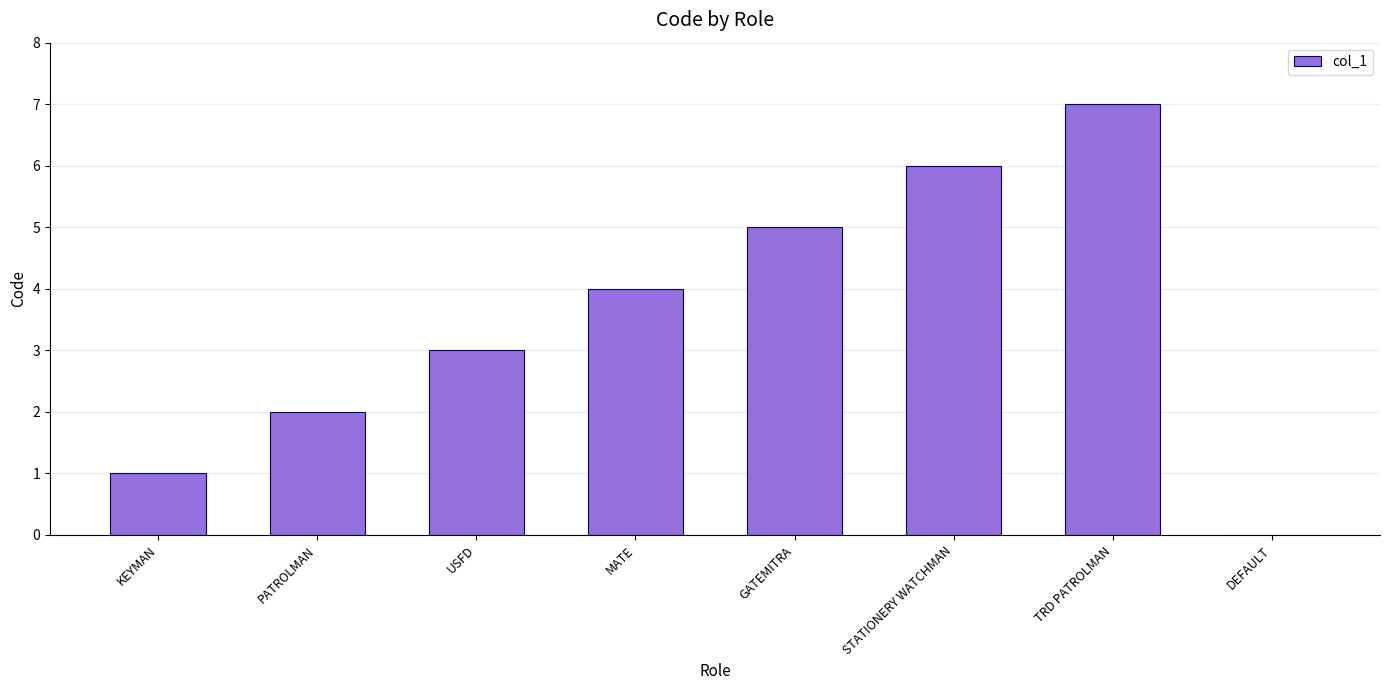

What is the sum of all values?

28